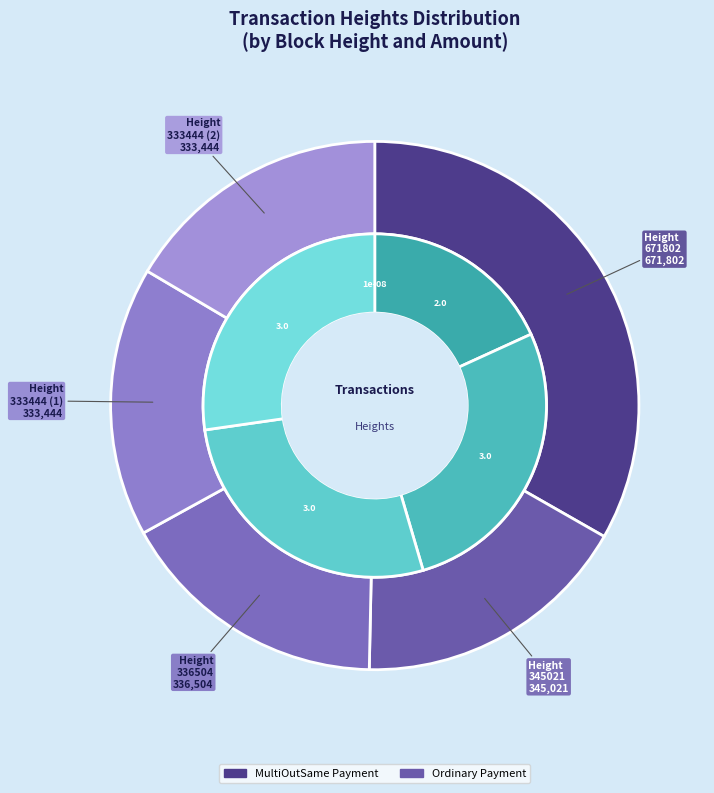

What percentage do 333444 (1) and 671802 together represent?

49.8%